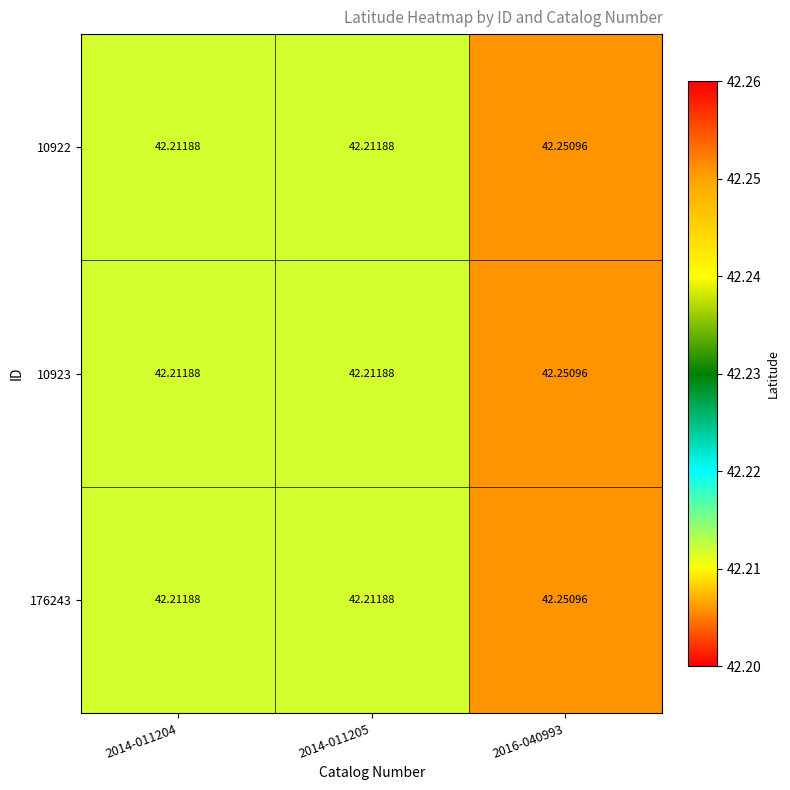

Is the value of 10922 at 2014-011204 greater than the value of 176243 at 2016-040993?

No